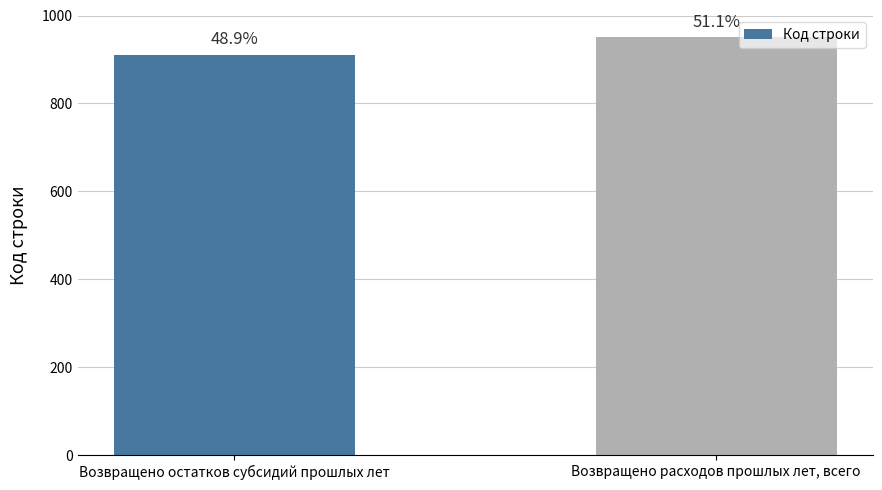

What is the label of the 1st bar from the right?

Возвращено расходов прошлых лет, всего